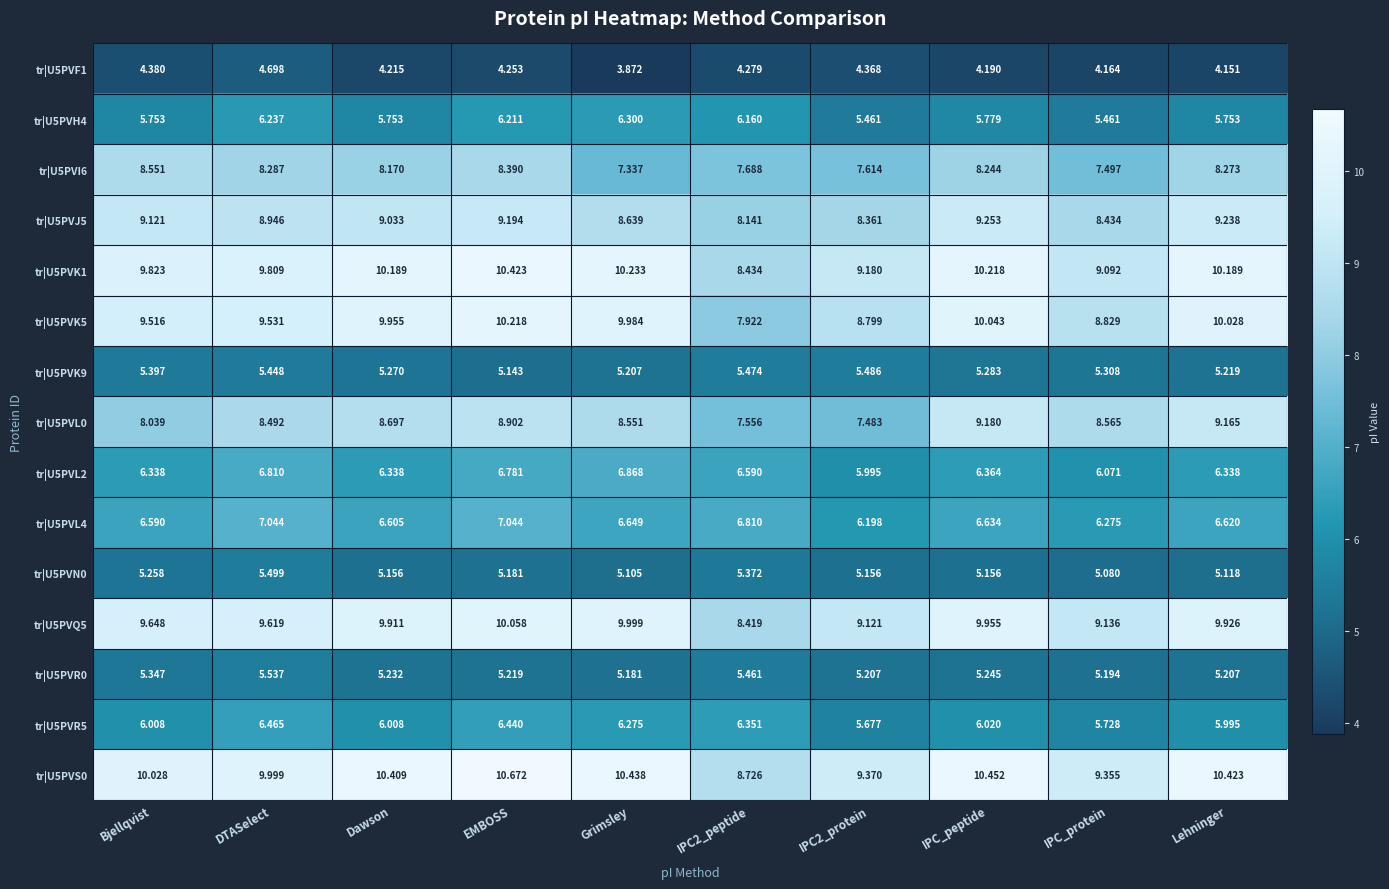

At which label does tr|U5PVR5 reach its peak?

DTASelect